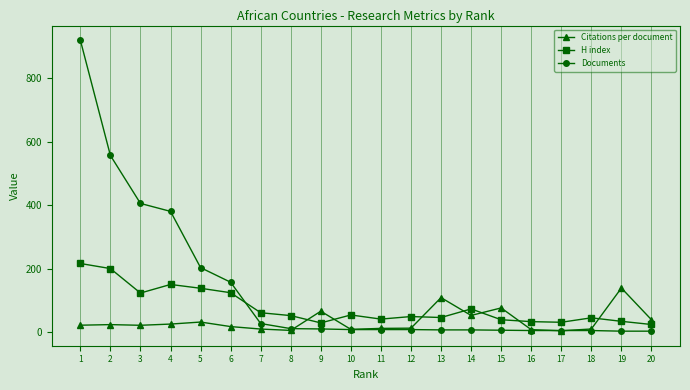

Rank the series by their maximum value, from lowest to highest.

Citations per document, H index, Documents